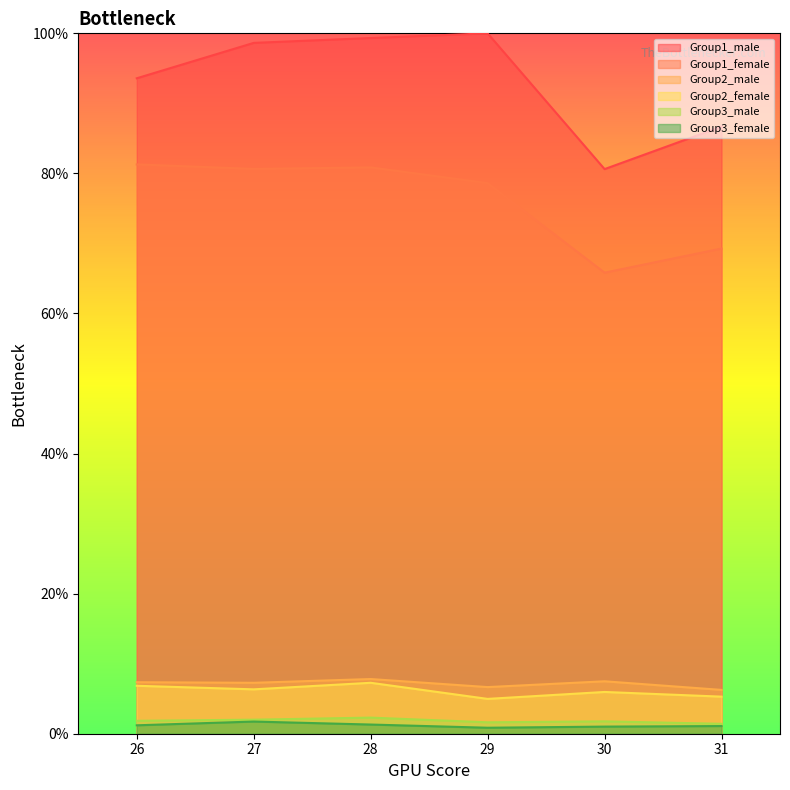

Reading right to left, extract all data points from this chart.

Group1_male: 31=86.7	30=80.6	29=100.0	28=99.3	27=98.6	26=93.6
Group1_female: 31=69.3	30=65.8	29=78.6	28=80.9	27=80.6	26=81.3
Group2_male: 31=6.3	30=7.5	29=6.7	28=7.8	27=7.3	26=7.4
Group2_female: 31=5.3	30=6.0	29=5.0	28=7.3	27=6.3	26=6.8
Group3_male: 31=1.4	30=1.8	29=1.6	28=2.3	27=2.0	26=1.8
Group3_female: 31=1.1	30=1.0	29=0.9	28=1.3	27=1.7	26=1.2